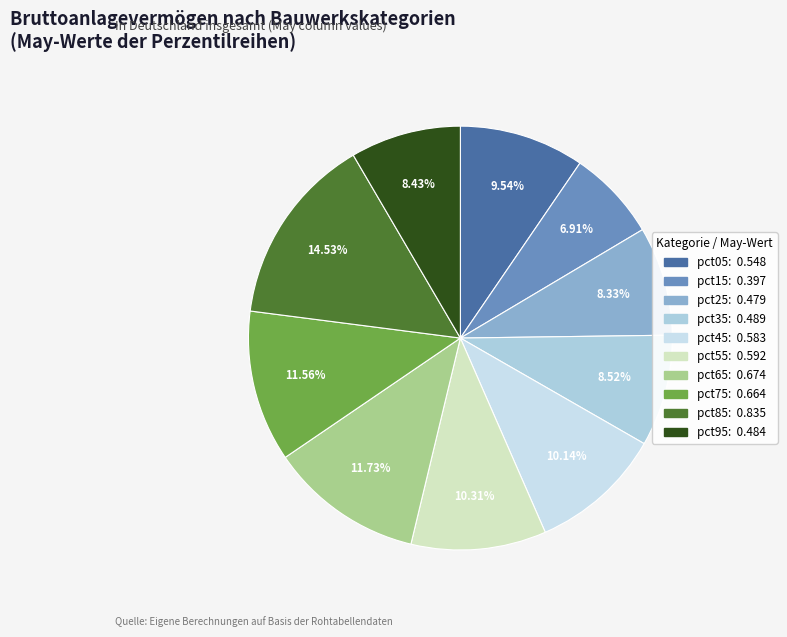

True or false: pct55 accounts for 22% of the total.

False